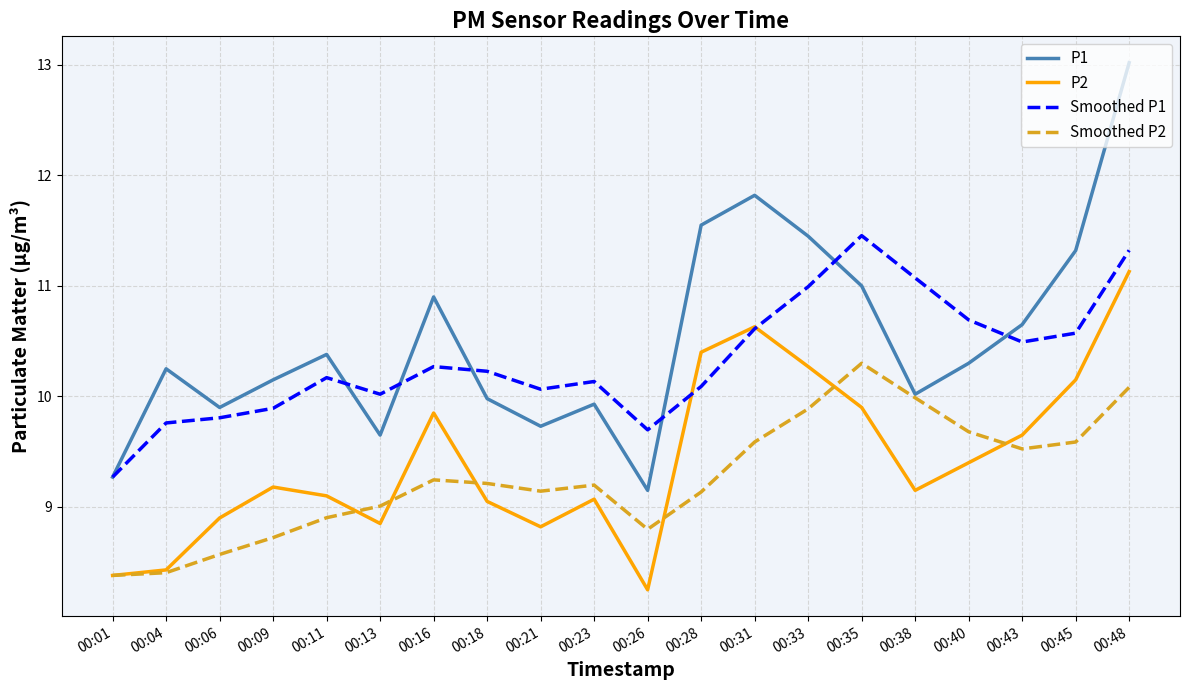

List the series in order of their peak value, highest first.

P1, Smoothed P1, P2, Smoothed P2